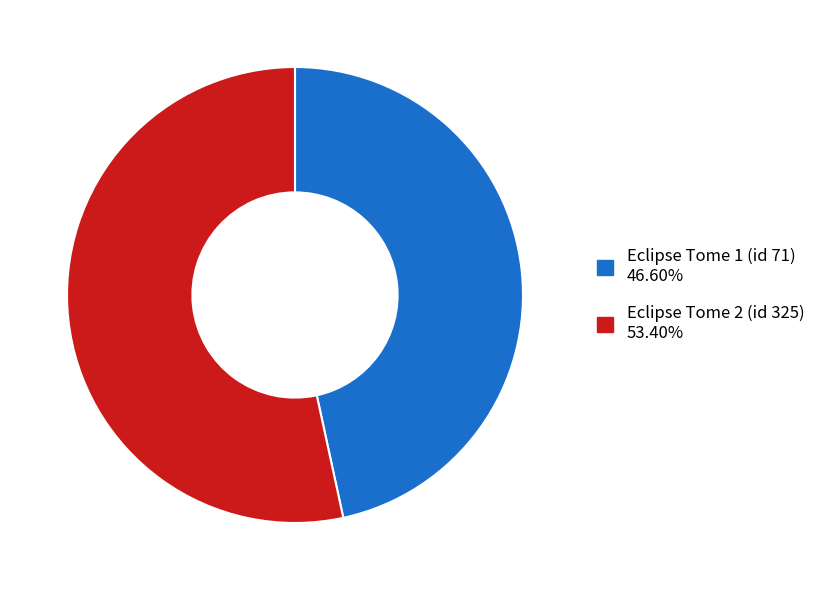

What is the ratio of the value at Eclipse Tome 2 (id 325) 53.40% to the value at Eclipse Tome 1 (id 71) 46.60%?

1.1